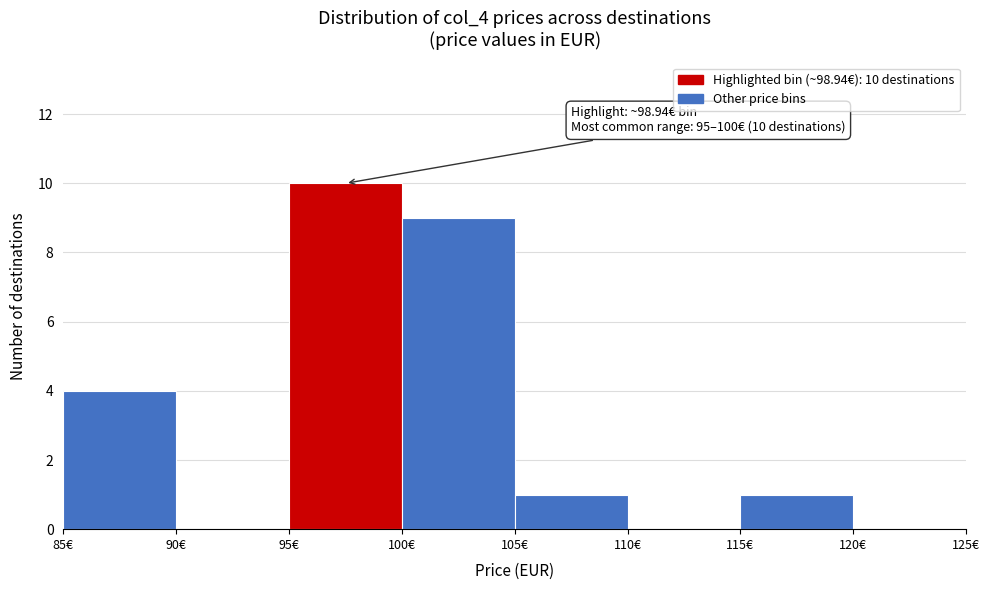

Which range on the x-axis has the tallest bar?

95 to 100